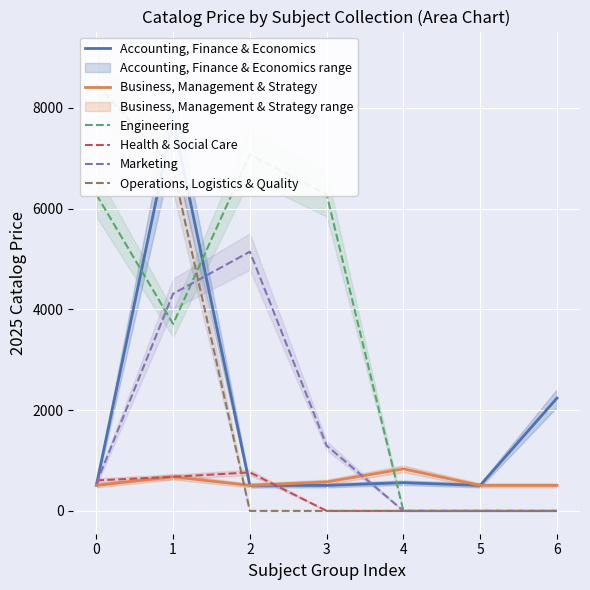

Which series has the largest range (max minus min)?

Operations, Logistics & Quality